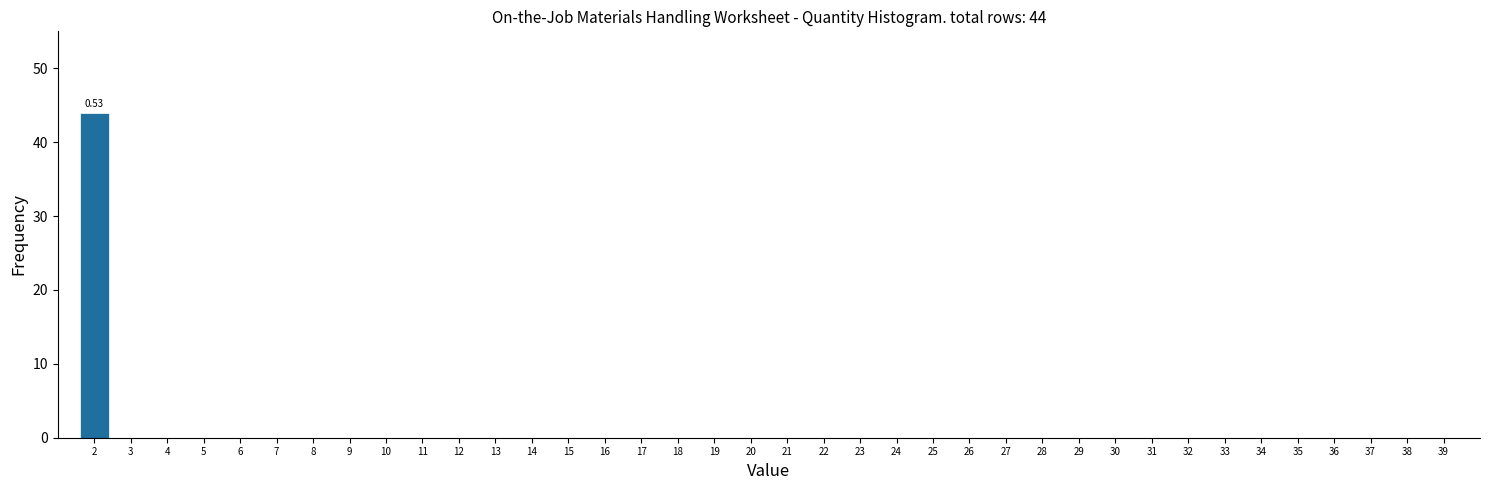

What is the sum of all values?

44